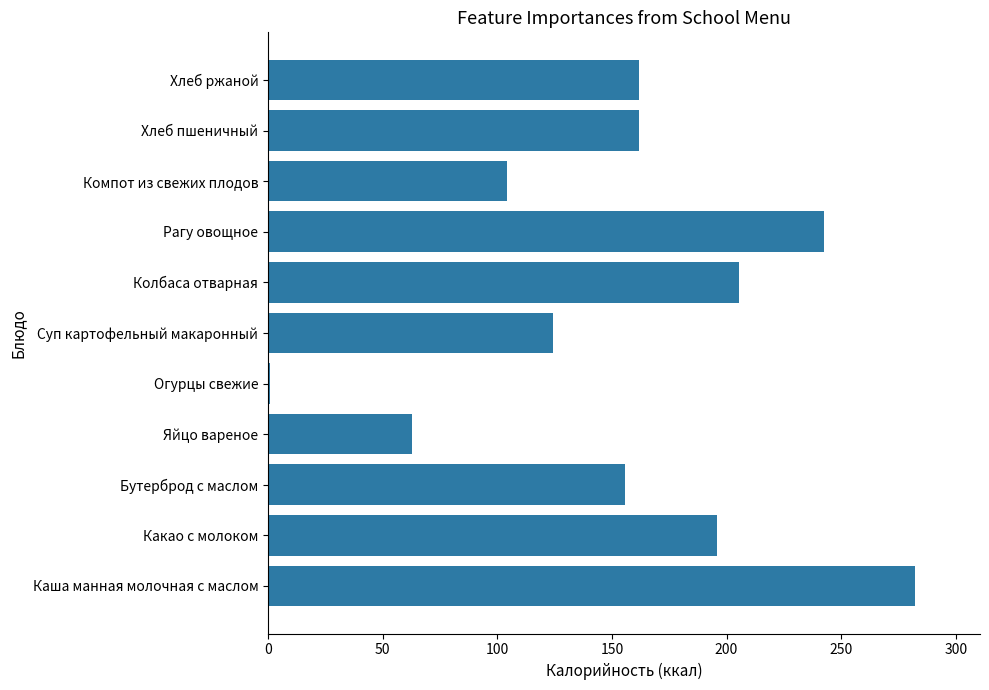

The chart shows a value of 282.3 at Каша манная молочная с маслом. True or false?

True